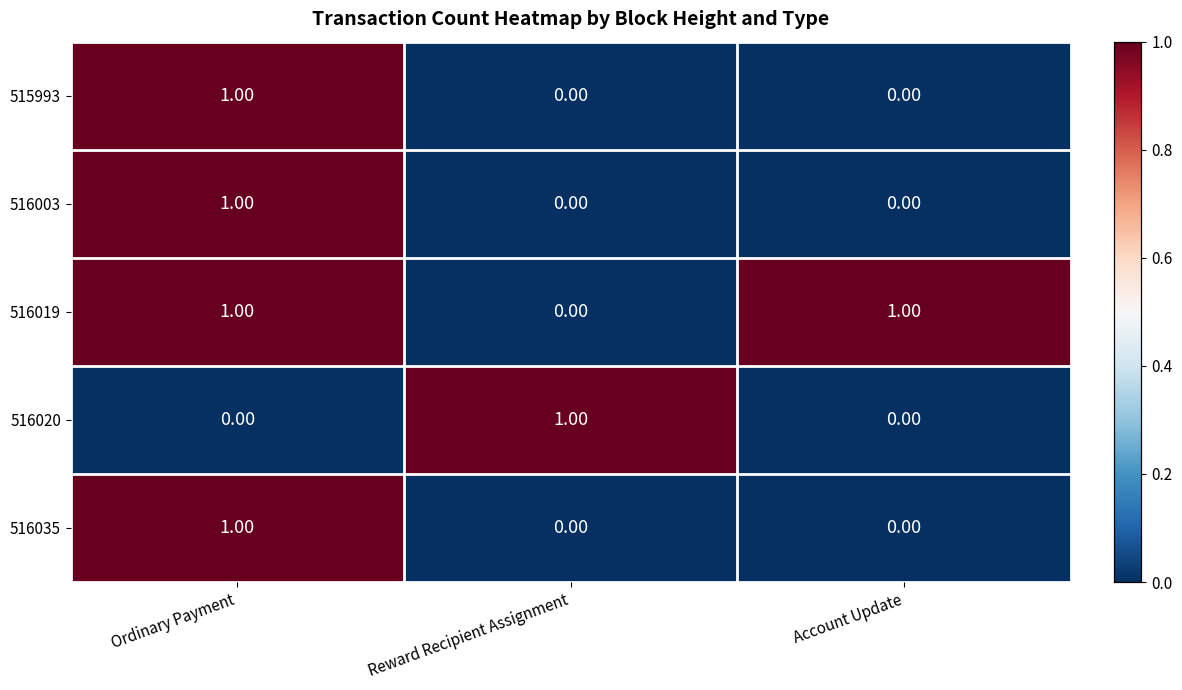

What is the total value across all series at Account Update?

1